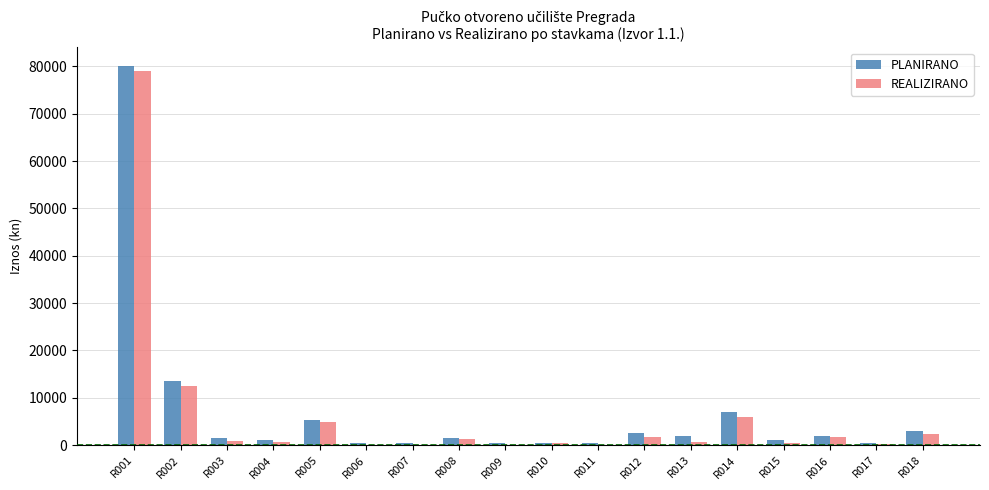

How many groups of bars are there?

18